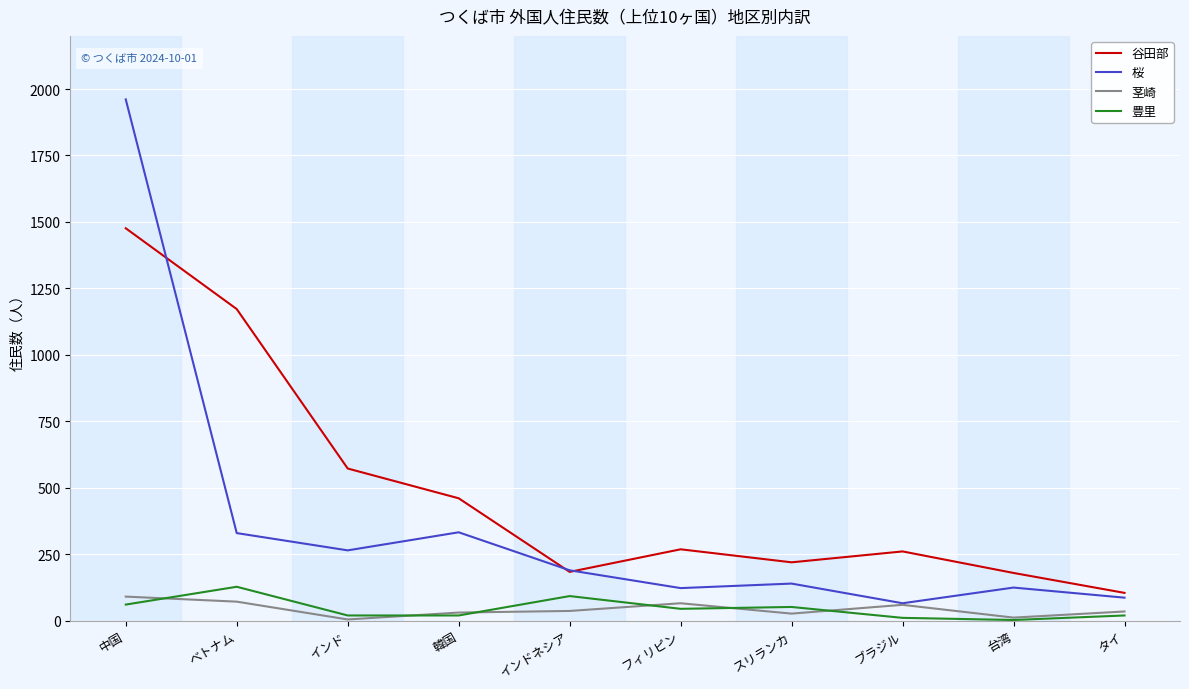

What is the difference between the highest and lowest values at フィリピン?

224